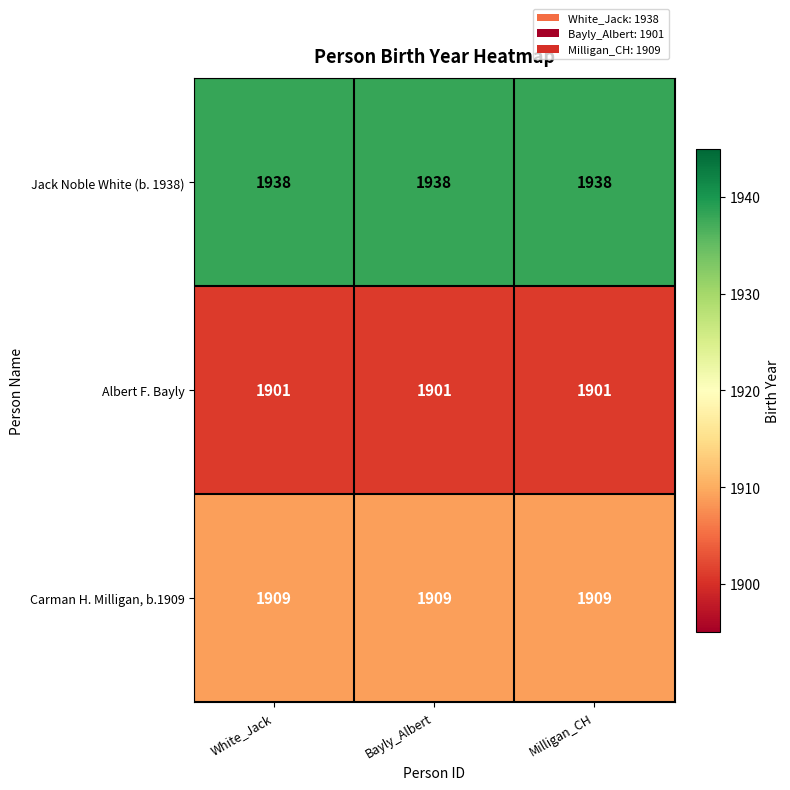

Rank the series by their average value, from highest to lowest.

Jack Noble White (b. 1938), Carman H. Milligan, b.1909, Albert F. Bayly